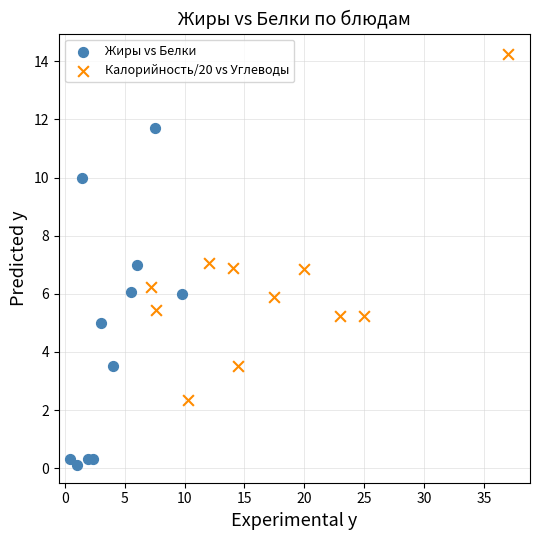

Which series contains the highest Y value?

Калорийность/20 vs Углеводы